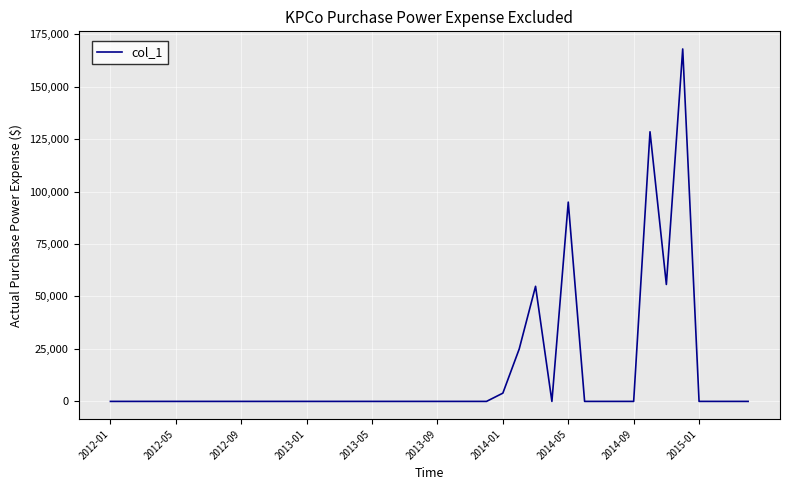

What is the difference between the maximum and minimum values?

167916.2